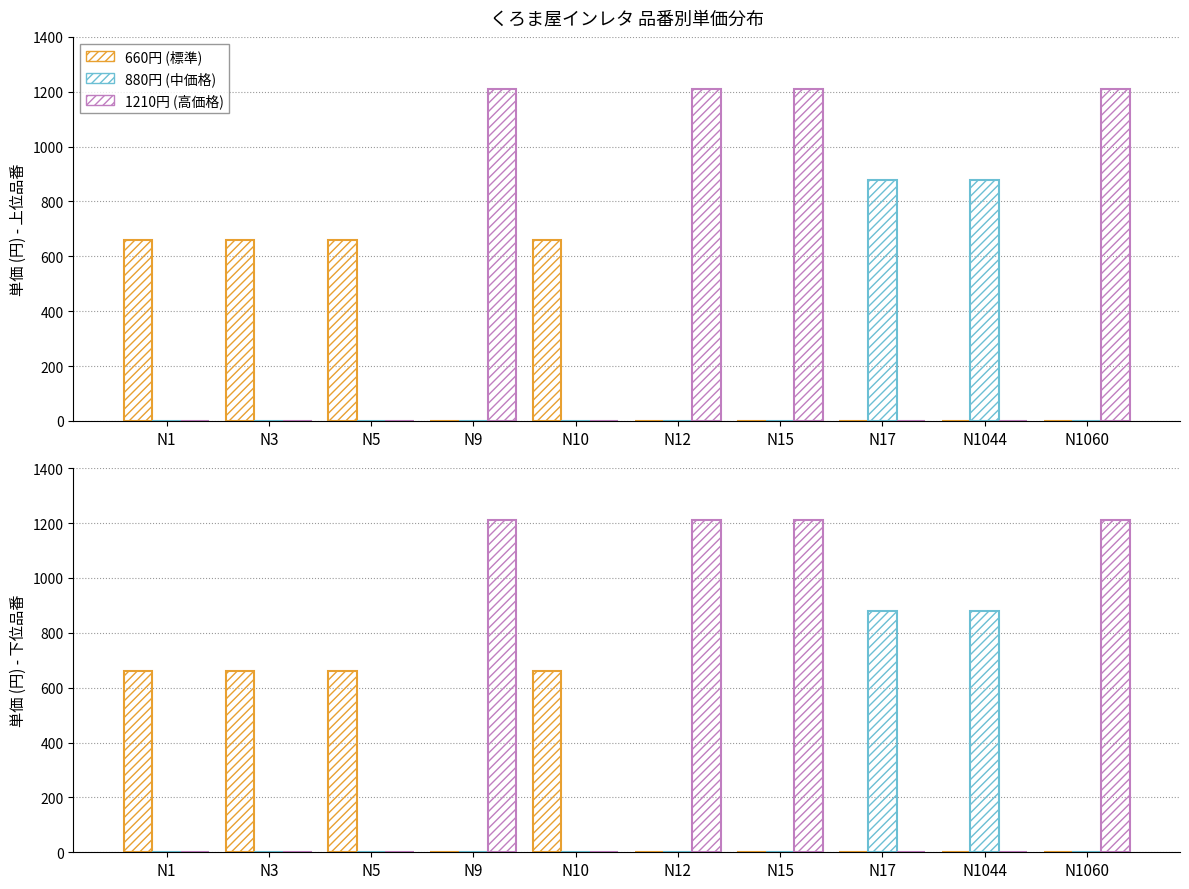

Does the chart contain any negative values?

No